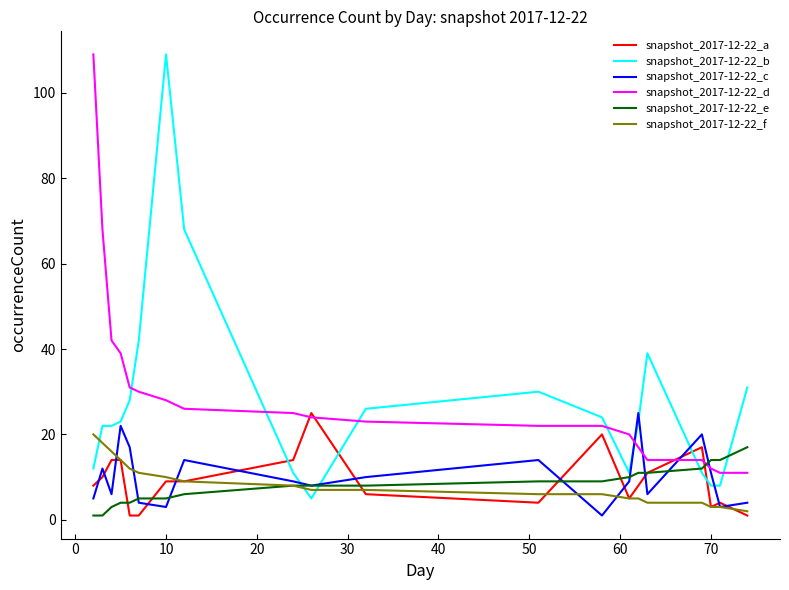

What is the maximum value for snapshot_2017-12-22_e?

17